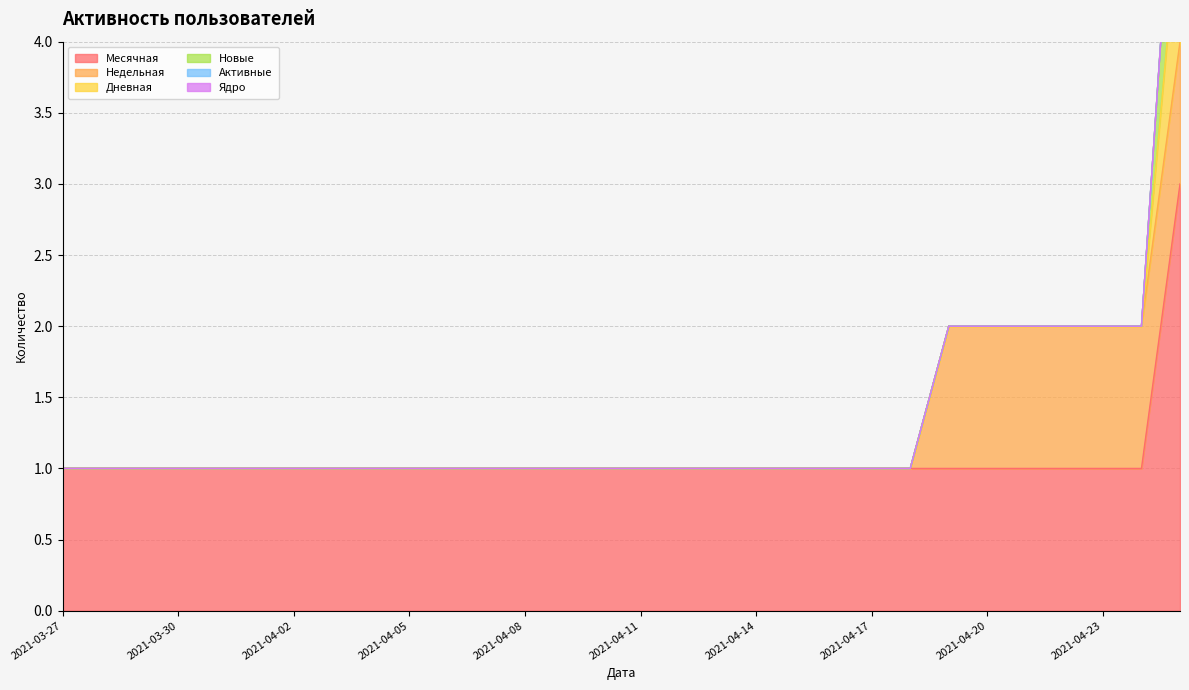

True or false: Активные and Ядро intersect in this chart.

False